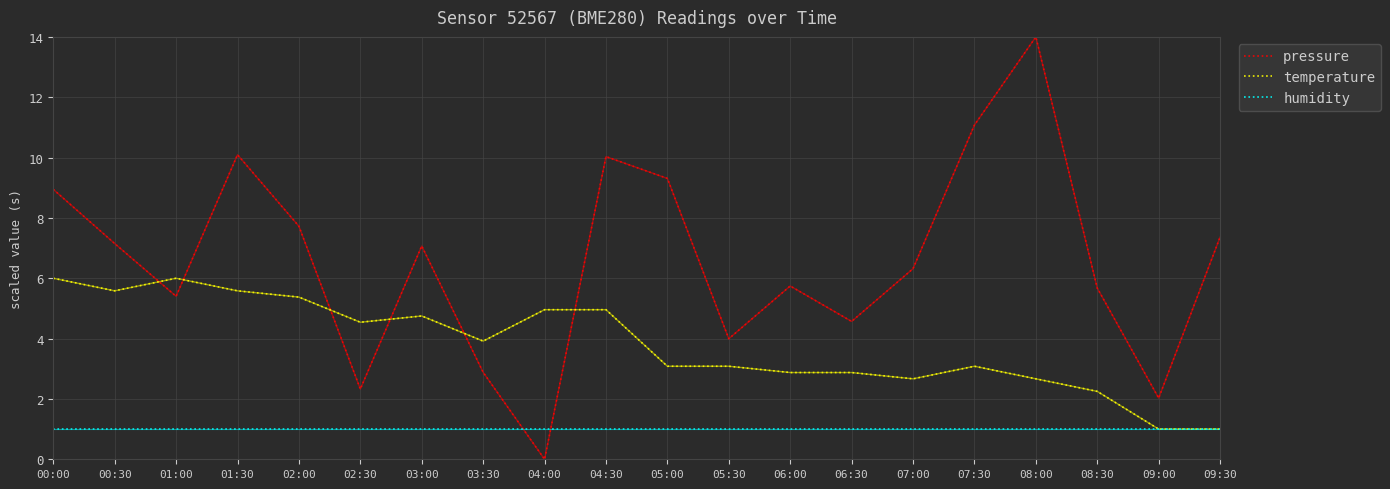

How many times do pressure and humidity cross each other?

2